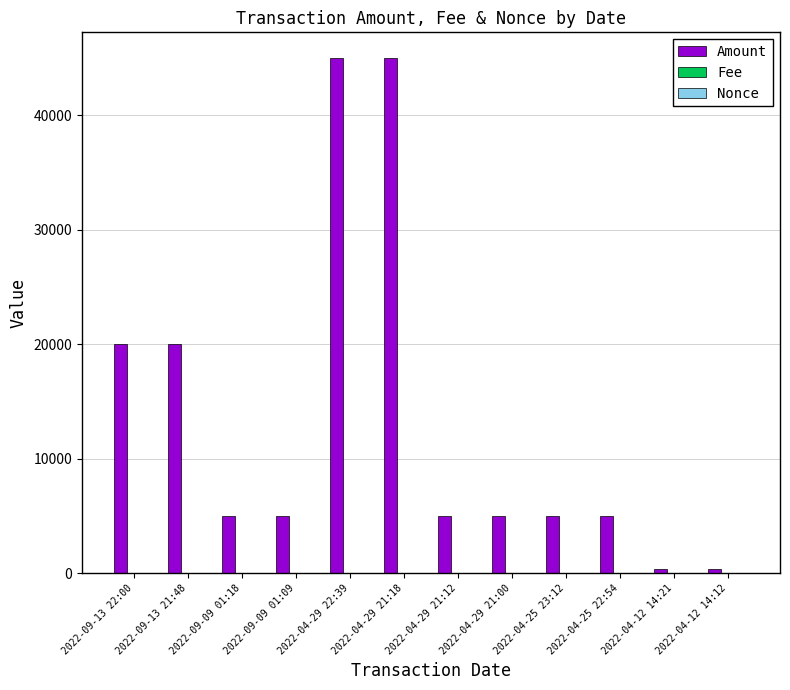

Which series has the largest total across all categories?

Amount